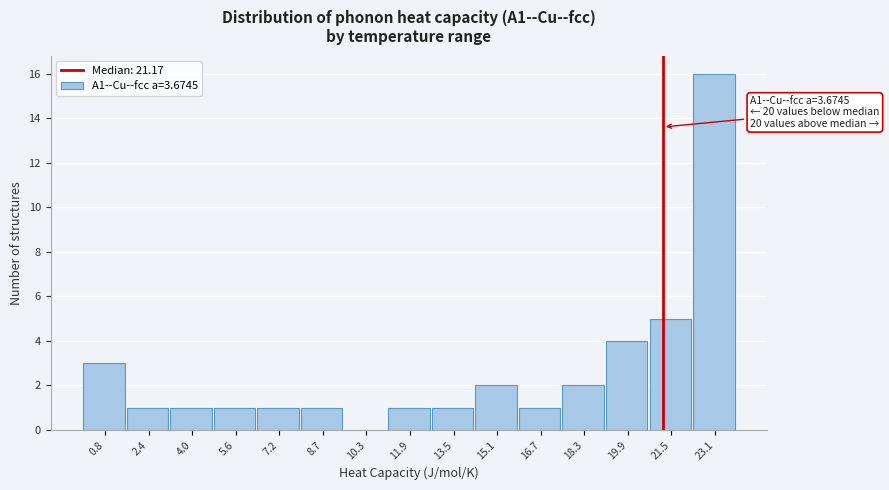

Which range on the x-axis has the tallest bar?

22.2 to 23.8